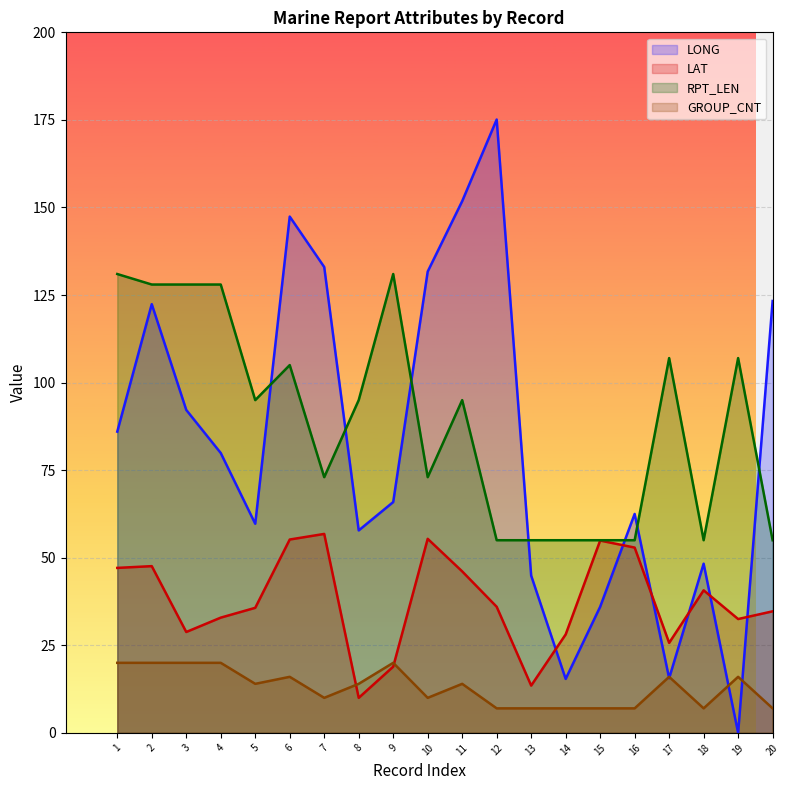

At how many categories does at least one series exceed 133?

3